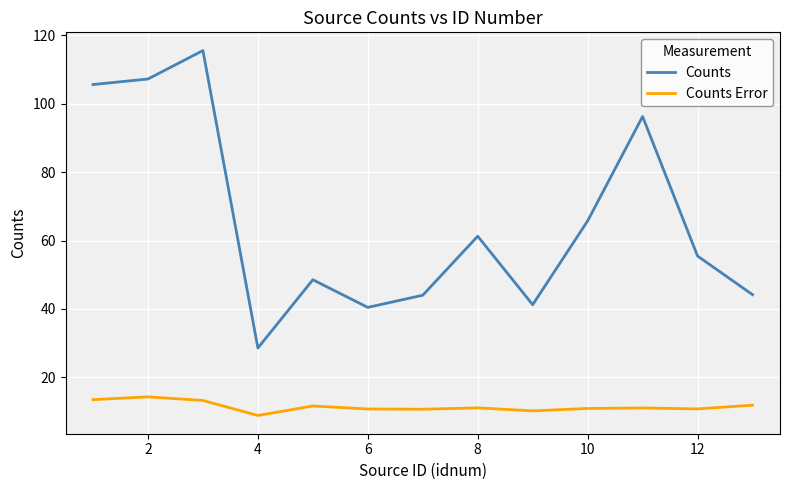

What is the minimum value for Counts Error?

8.9